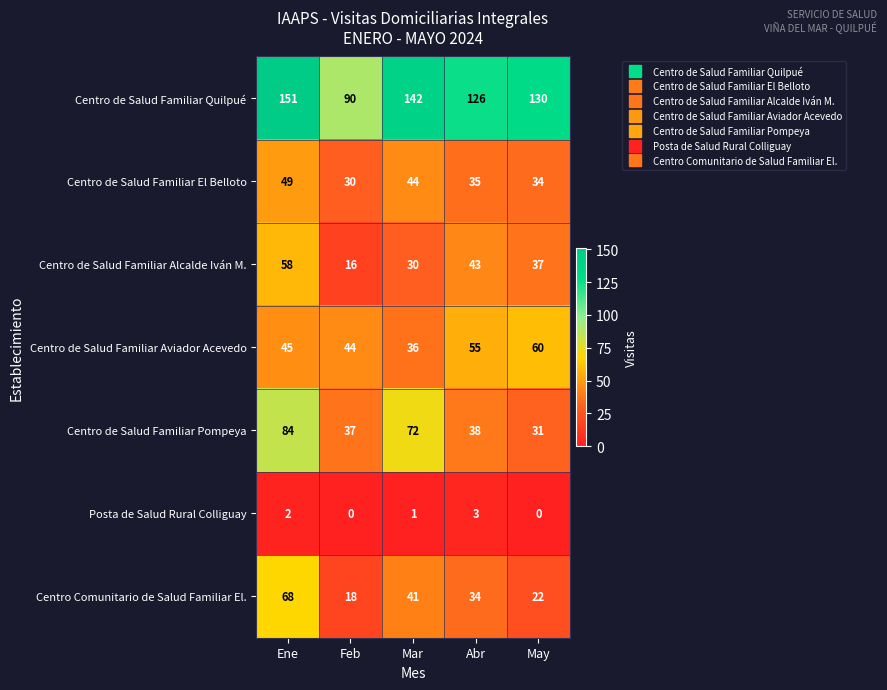

What is the maximum value for Centro Comunitario de Salud Familiar El.?

68